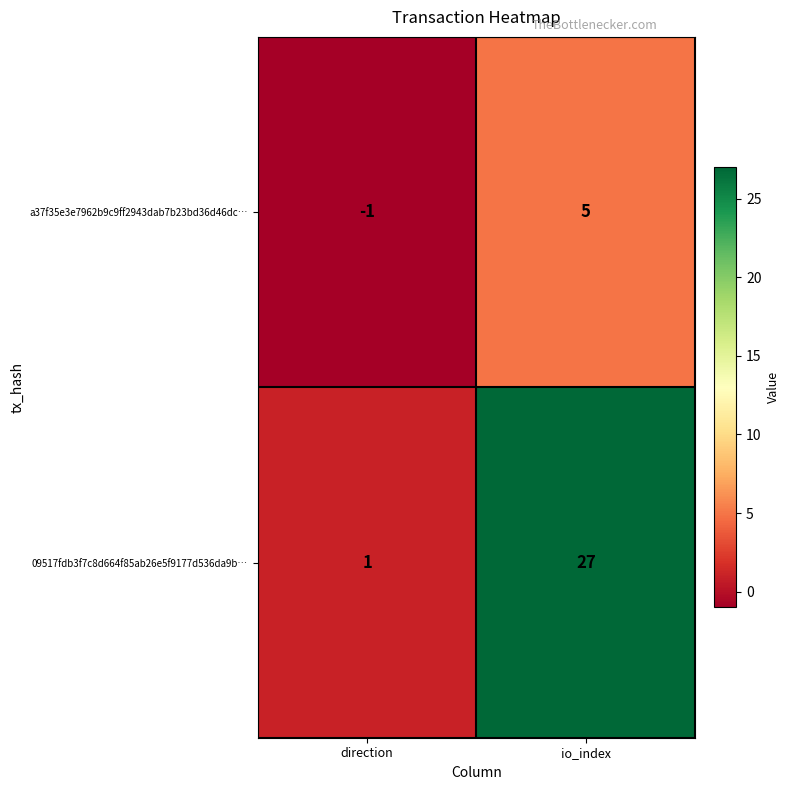

How many data points does each series have?

2